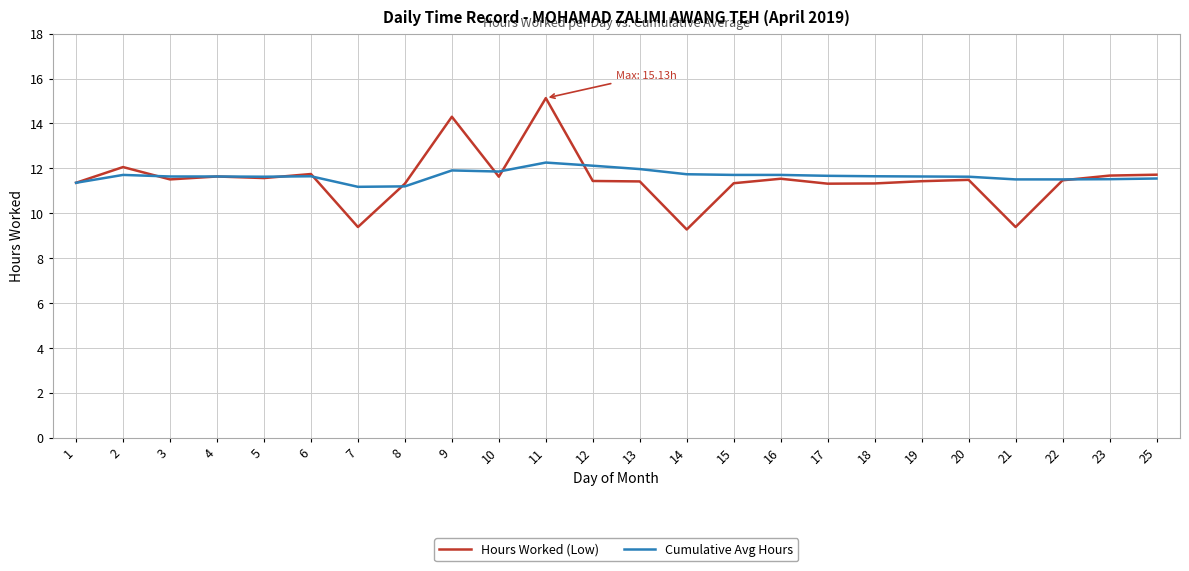

What value does the Cumulative Avg Hours series have at 21?

11.5